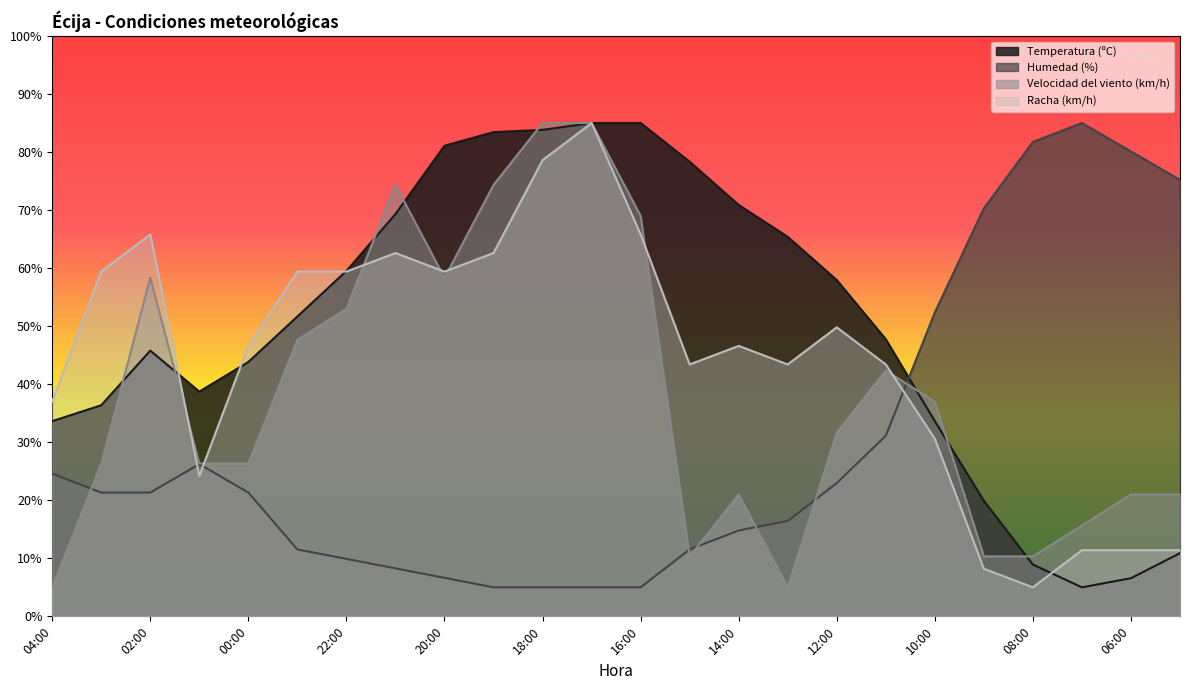

Which has a higher value, 07:00 or 18:00?

18:00